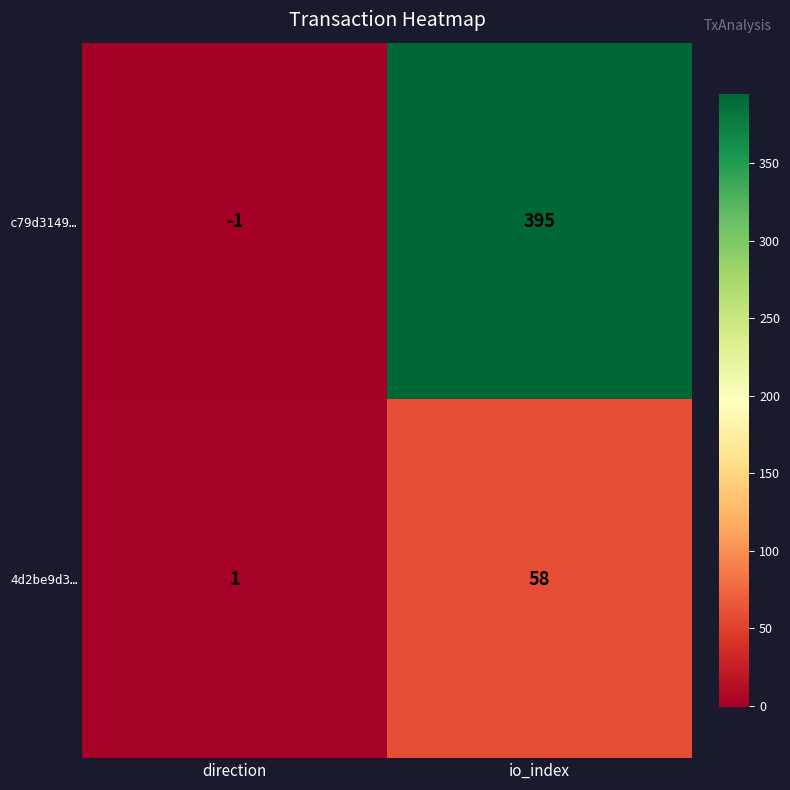

What is the difference between the maximum and minimum values in the c79d3149… series?

396